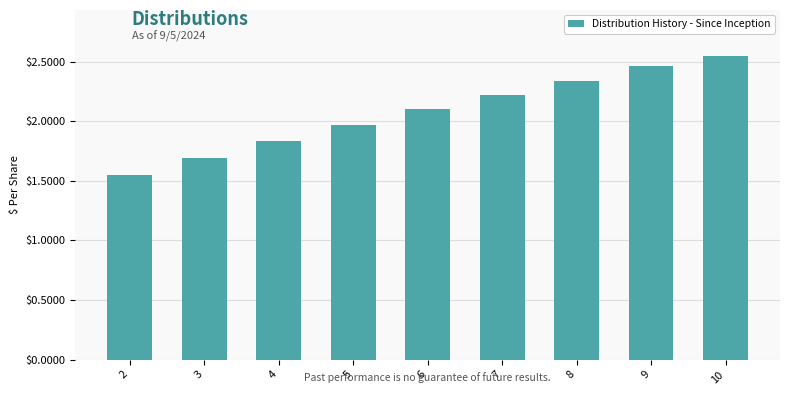

Approximately how many times larger is the value at 9 compared to 8?

1.1